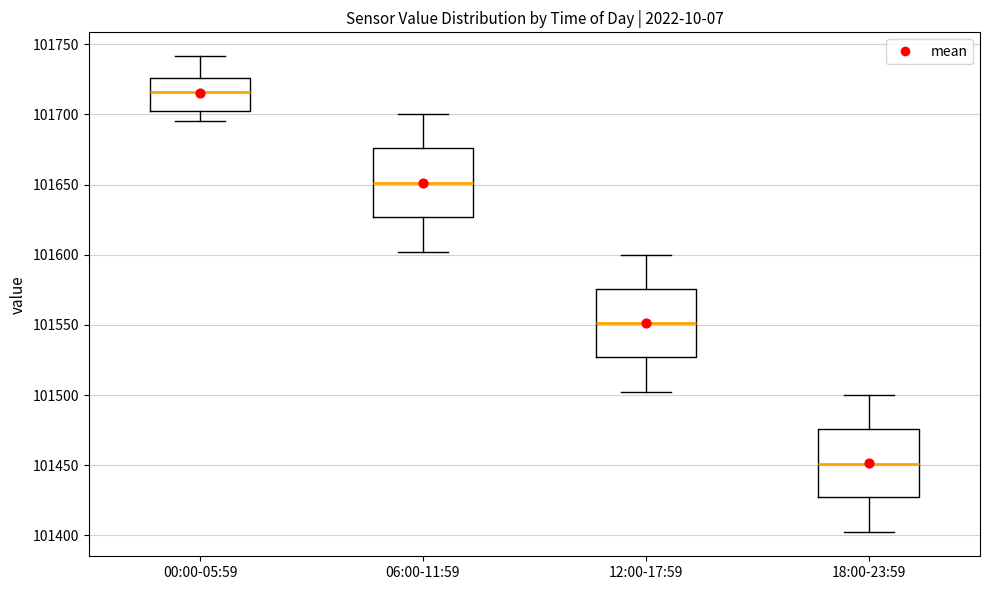

Which box's median line is the highest?

00:00-05:59